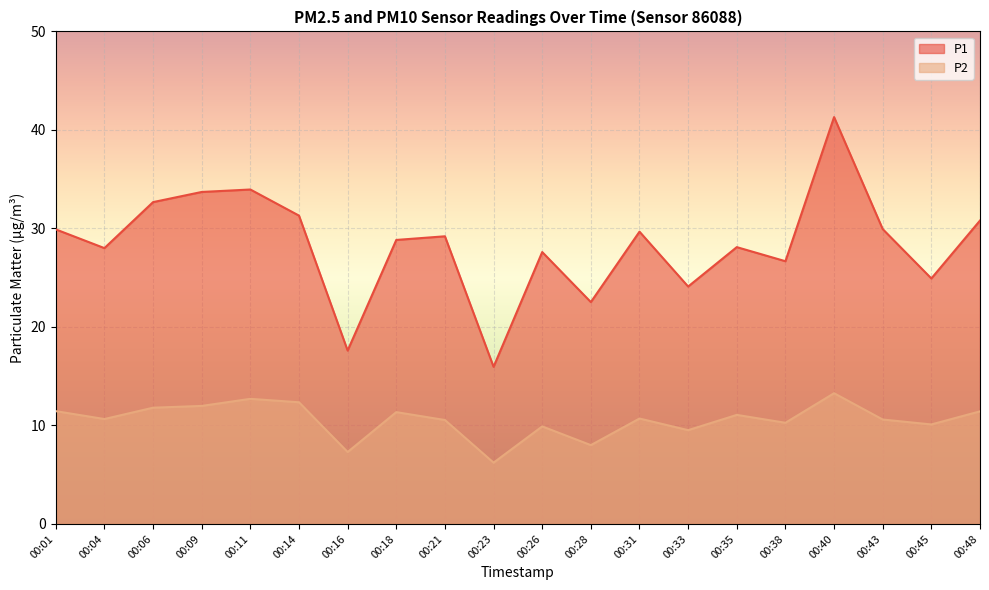

True or false: P1 has a value of 29.9 at 00:43.

True